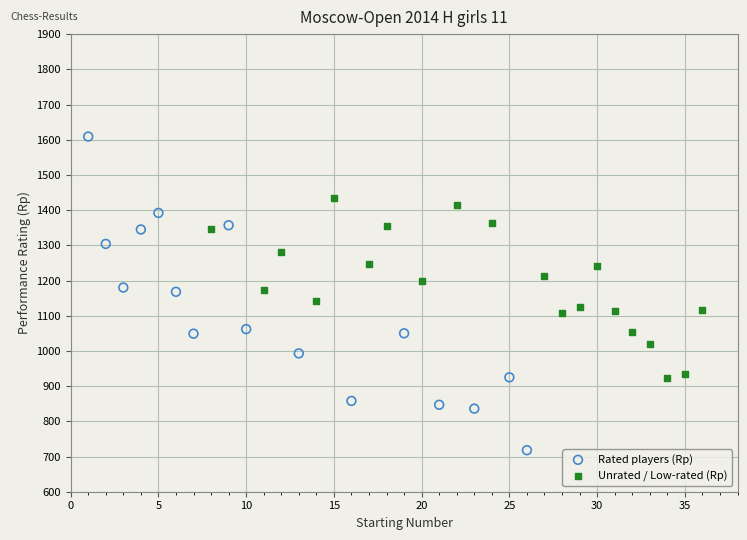

Which series reaches the minimum Y coordinate?

Rated players (Rp)